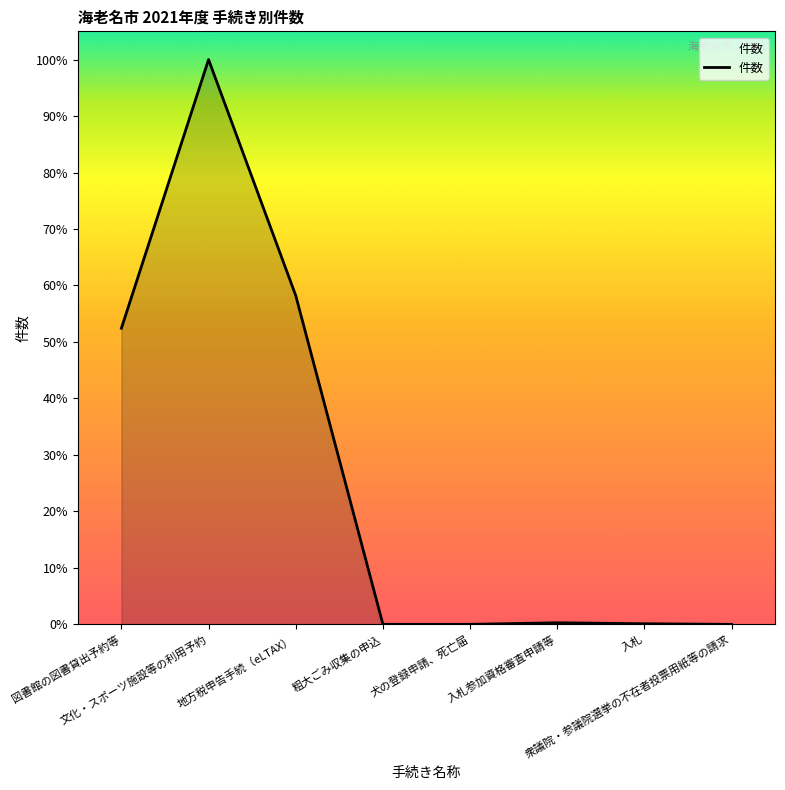

Which category has the lowest value across all series?

衆議院・参議院選挙の不在者投票用紙等の請求